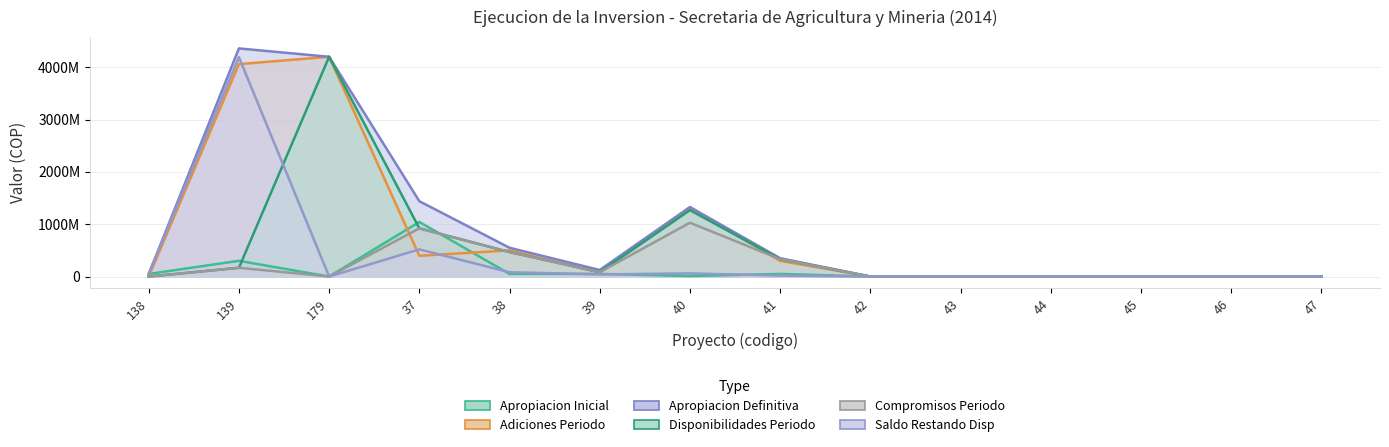

Which series has the largest total across all categories?

Apropiacion Definitiva